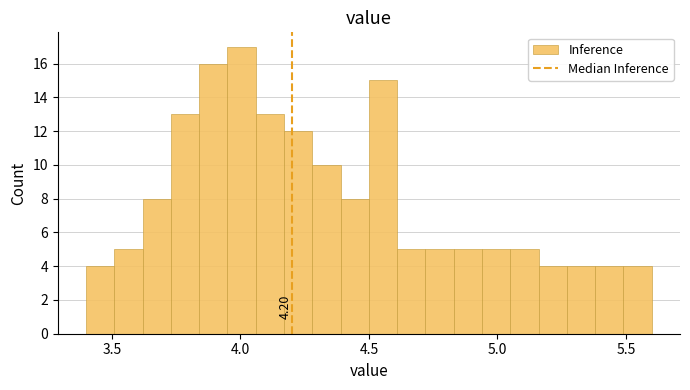

Around what value on the x-axis is the tallest bar? Give the approximate position of its centre, as read against the axis.

4.00